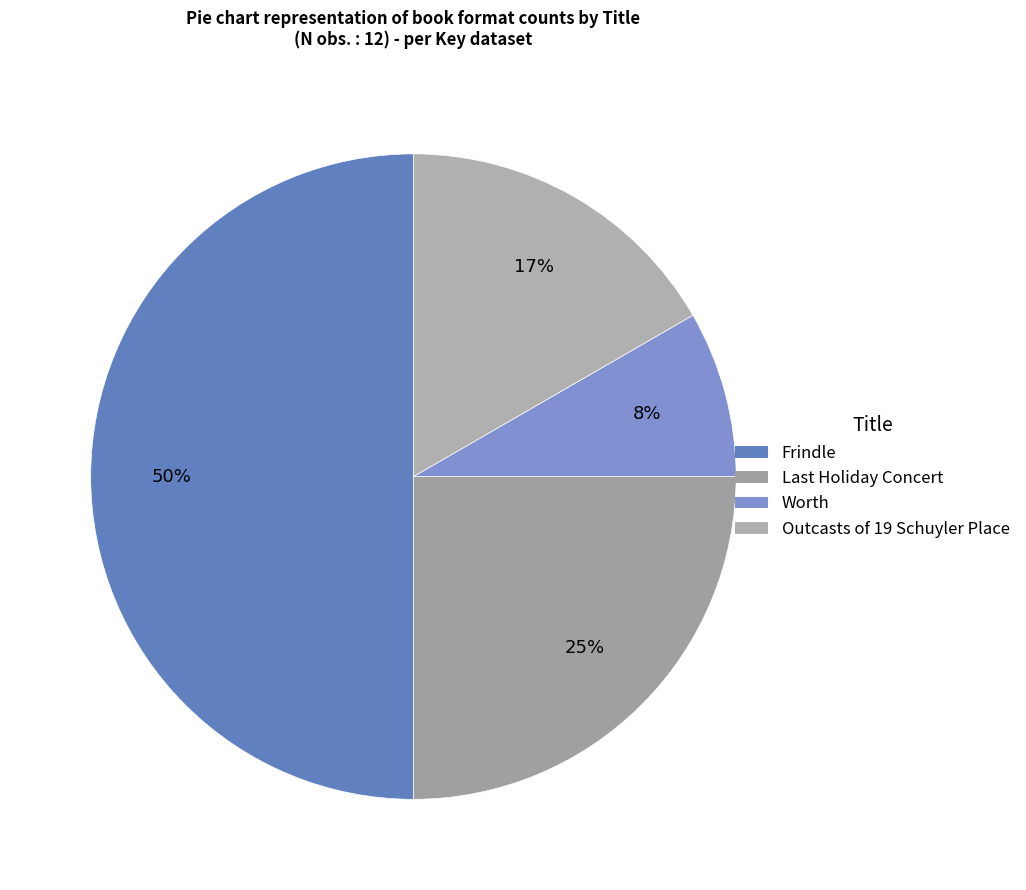

To the nearest percent, what is the difference between the Outcasts of 19 Schuyler Place and Frindle slice percentages?

33%